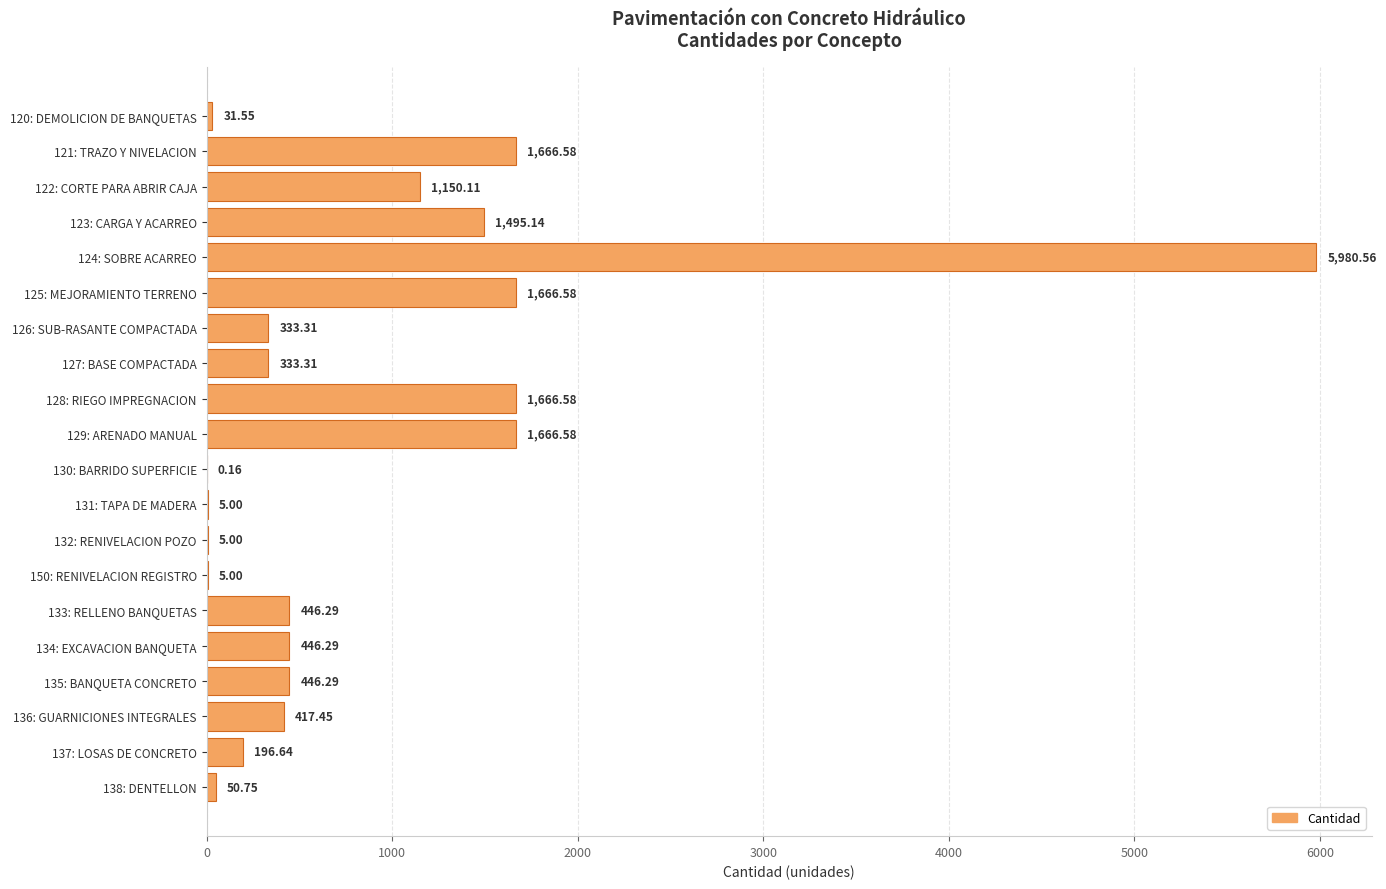

What is the sum of all values?

18009.2